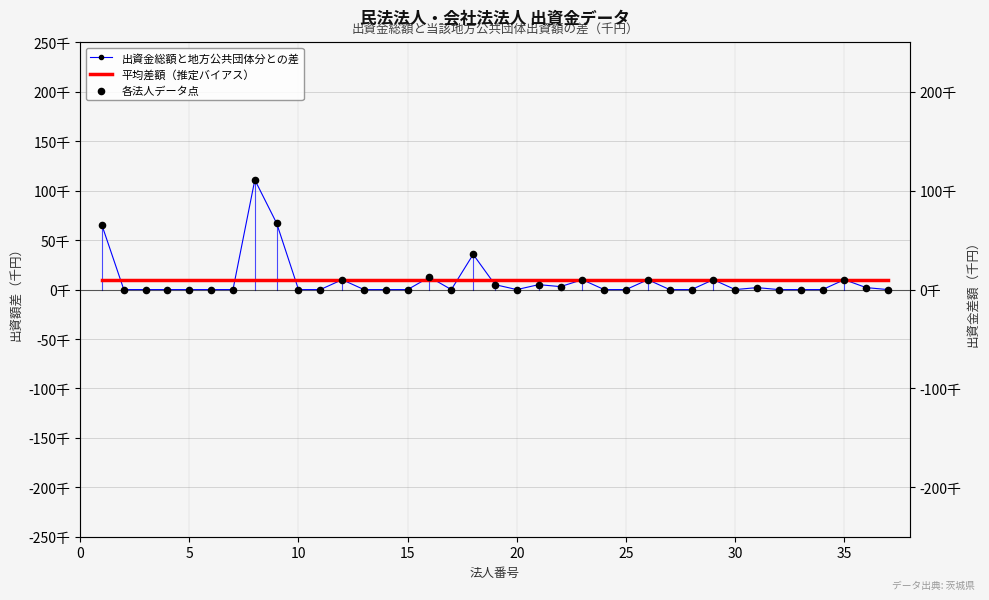

At how many categories does at least one series exceed 44920?

3